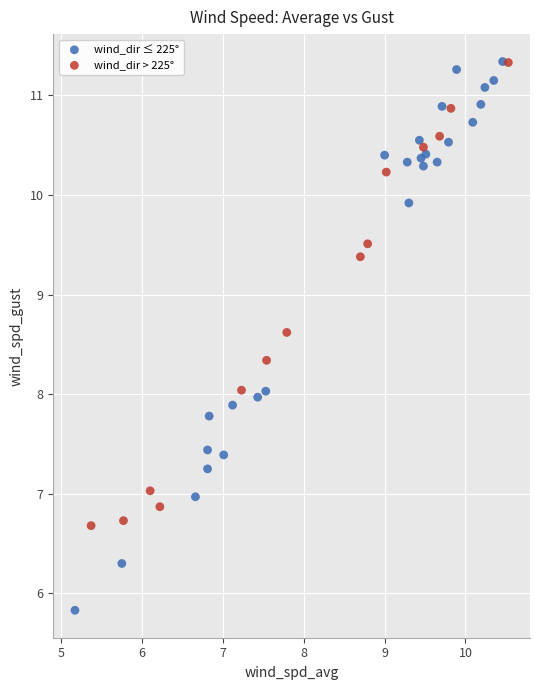

Which series reaches the minimum Y coordinate?

wind_dir ≤ 225°